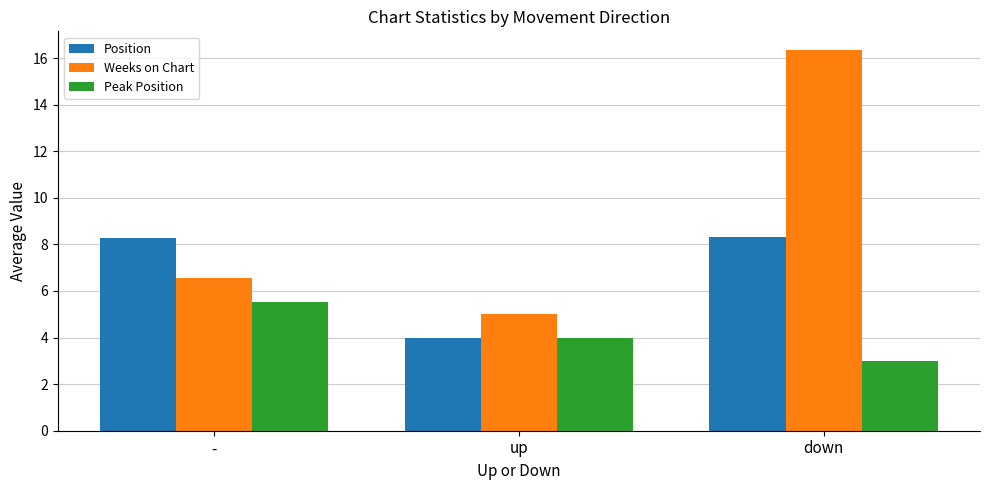

At which label is Peak Position closest to 4?

up